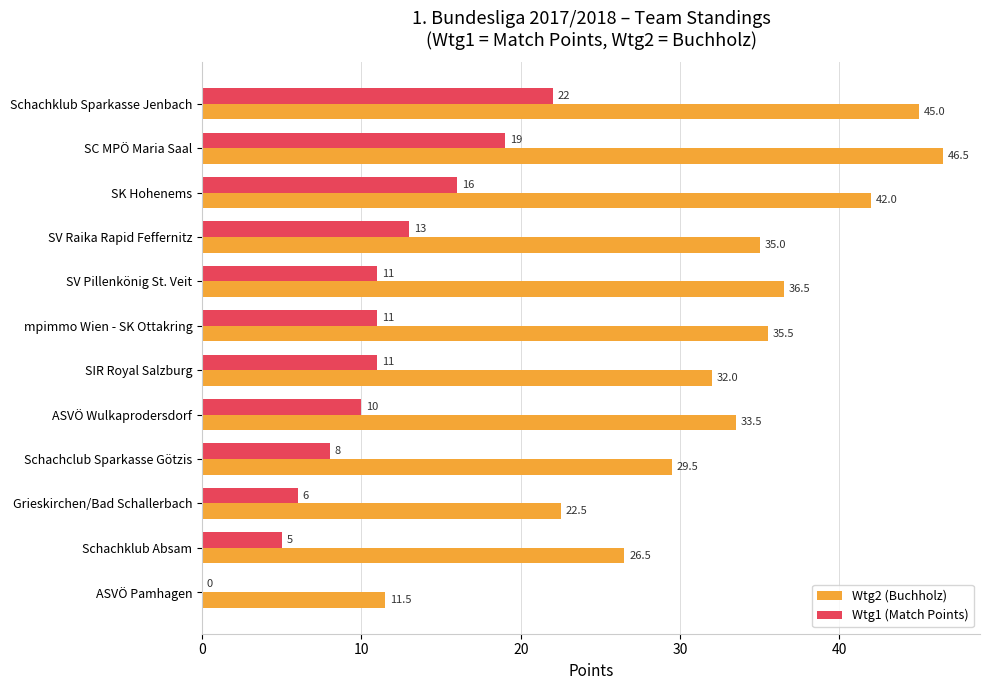

Which series has the largest total across all categories?

Wtg2 (Buchholz)